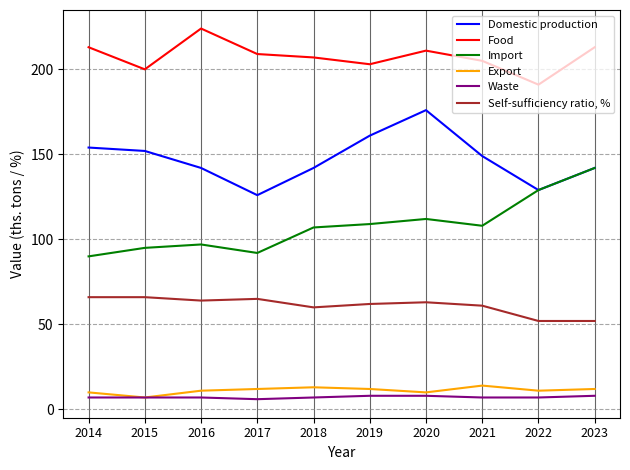

How many series are shown in this chart?

6